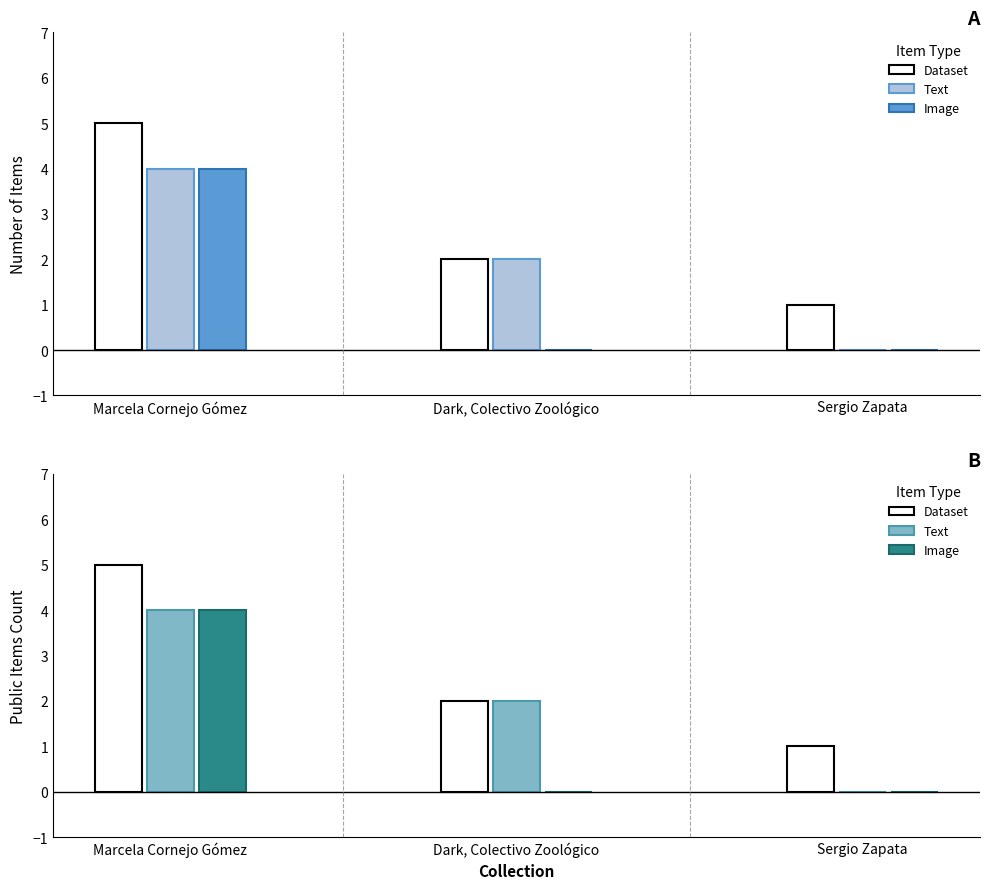

Reading left to right, list all the values displayed in this chart.

Dataset: Marcela Cornejo Gómez=5	Dark, Colectivo Zoológico=2	Sergio Zapata=1
Text: Marcela Cornejo Gómez=4	Dark, Colectivo Zoológico=2	Sergio Zapata=0
Image: Marcela Cornejo Gómez=4	Dark, Colectivo Zoológico=0	Sergio Zapata=0